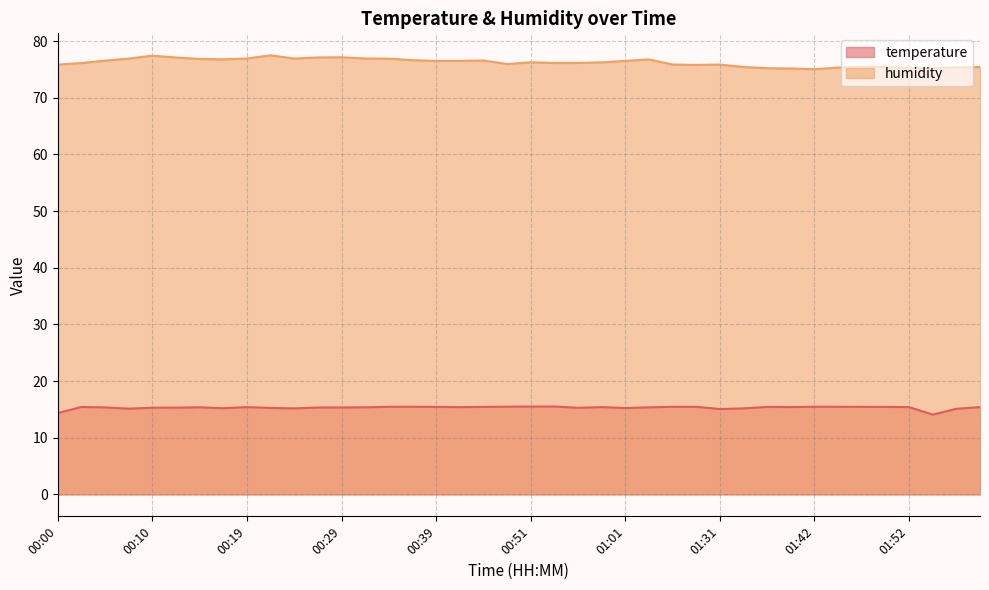

Reading left to right, transcribe all the data shown in this chart.

temperature: 00:00=14.3	00:02=15.4	00:05=15.3	00:07=15.1	00:10=15.3	00:12=15.3	00:14=15.4	00:17=15.2	00:19=15.4	00:22=15.3	00:24=15.2	00:27=15.3	00:29=15.3	00:31=15.4	00:34=15.5	00:36=15.5	00:39=15.4	00:41=15.4	00:46=15.4	00:49=15.5	00:51=15.5	00:54=15.5	00:56=15.3	00:59=15.4	01:01=15.2	01:04=15.4	01:18=15.5	01:23=15.5	01:31=15.1	01:34=15.2	01:37=15.4	01:39=15.4	01:42=15.5	01:44=15.5	01:47=15.4	01:49=15.4	01:52=15.4	01:55=14.1	01:57=15.1	02:00=15.4
humidity: 00:00=75.9	00:02=76.1	00:05=76.5	00:07=76.9	00:10=77.4	00:12=77.1	00:14=76.8	00:17=76.8	00:19=76.9	00:22=77.5	00:24=76.9	00:27=77.1	00:29=77.2	00:31=76.9	00:34=76.9	00:36=76.6	00:39=76.5	00:41=76.5	00:46=76.6	00:49=76.0	00:51=76.3	00:54=76.2	00:56=76.2	00:59=76.2	01:01=76.5	01:04=76.8	01:18=75.9	01:23=75.8	01:31=75.9	01:34=75.4	01:37=75.2	01:39=75.2	01:42=75.0	01:44=75.3	01:47=75.5	01:49=75.4	01:52=75.2	01:55=75.2	01:57=75.4	02:00=75.4